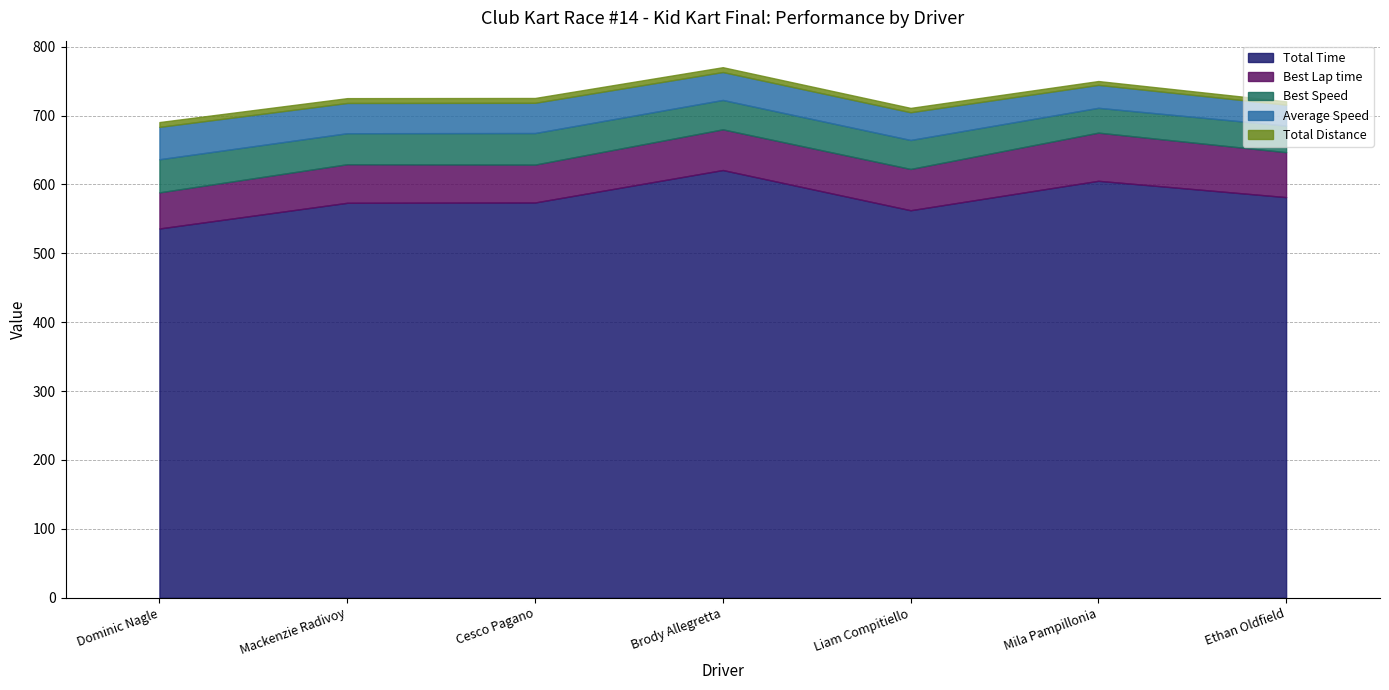

At which label is Total Time closest to 578?

Ethan Oldfield